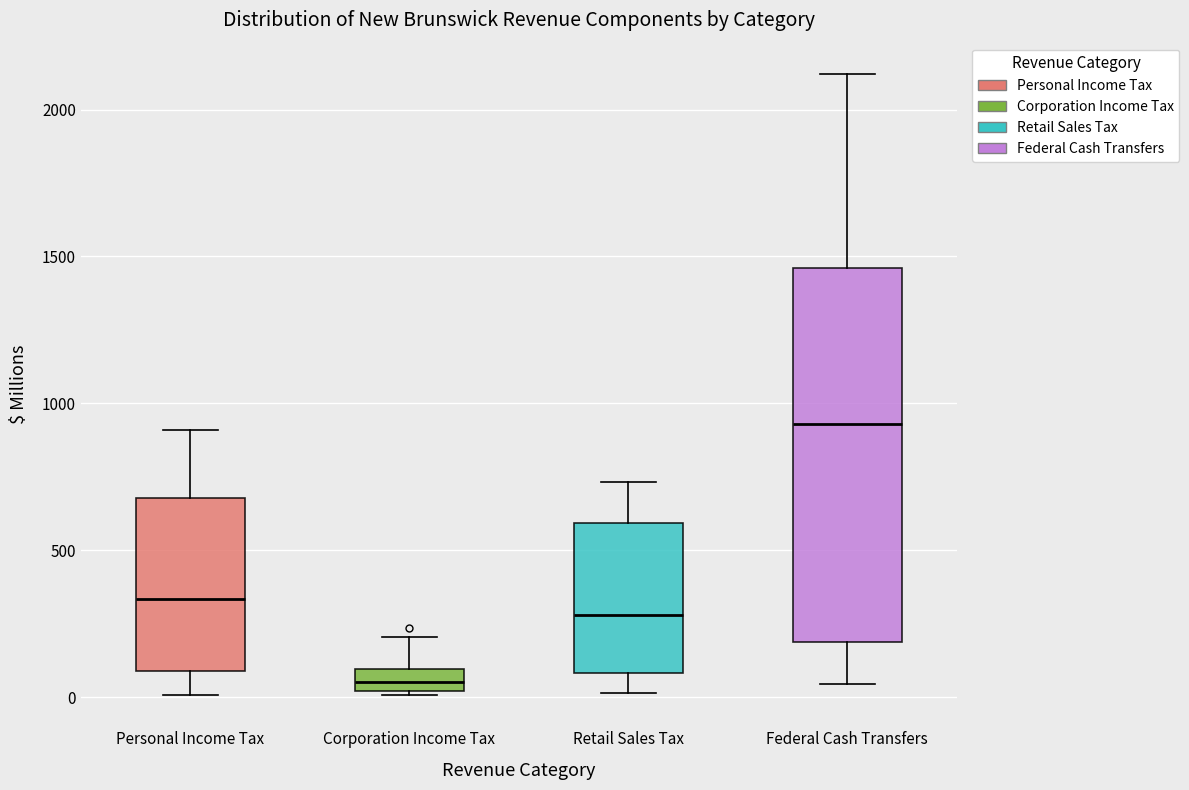

Which box's median line is the lowest?

Corporation Income Tax